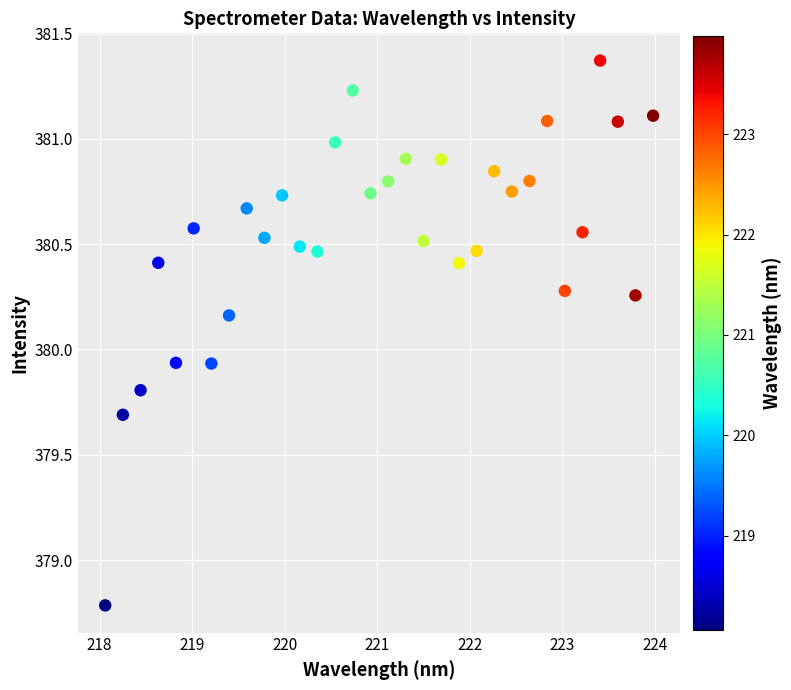

What is the range of Y values (max minus min)?

2.6